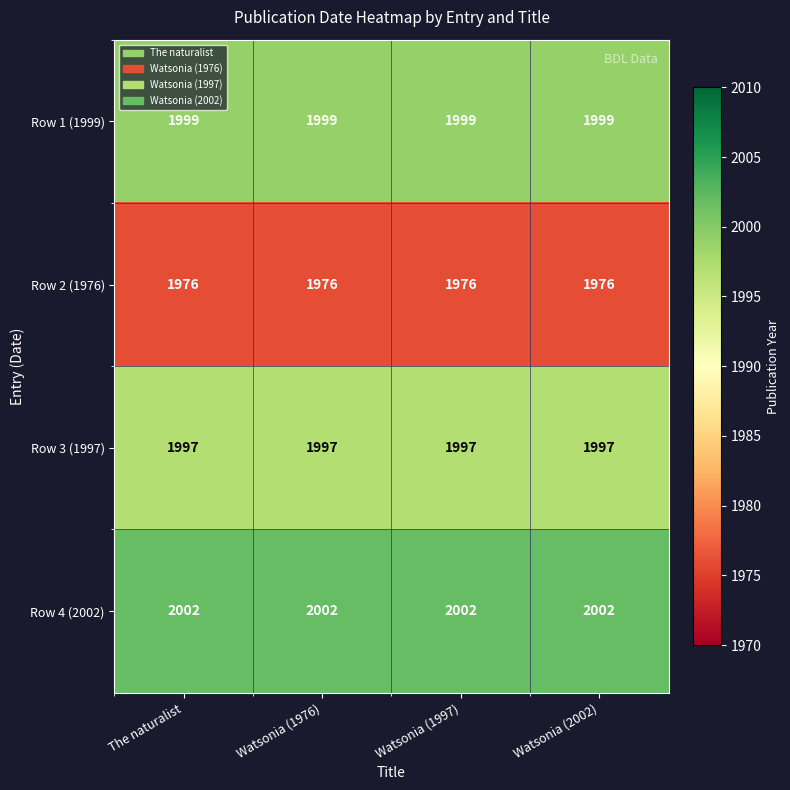

Is it true that Row 3 (1997) equals 1997 at The naturalist?

True